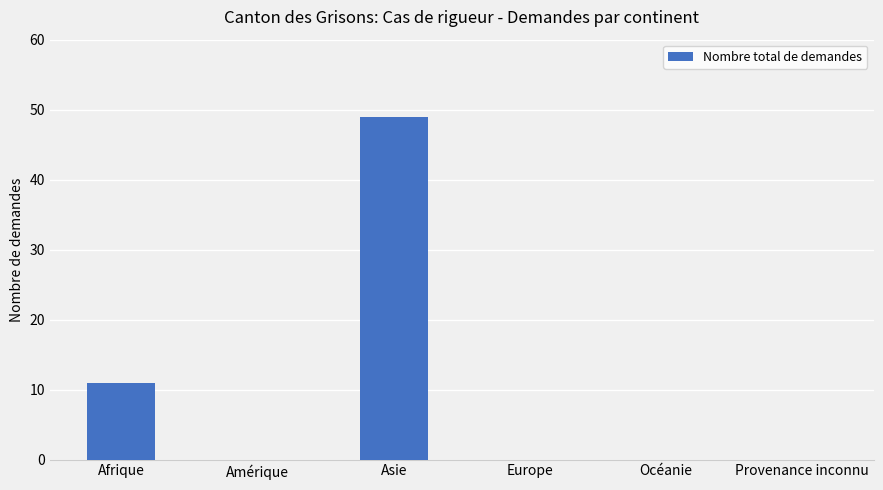

Where is the data nearest to the value 24?

Afrique